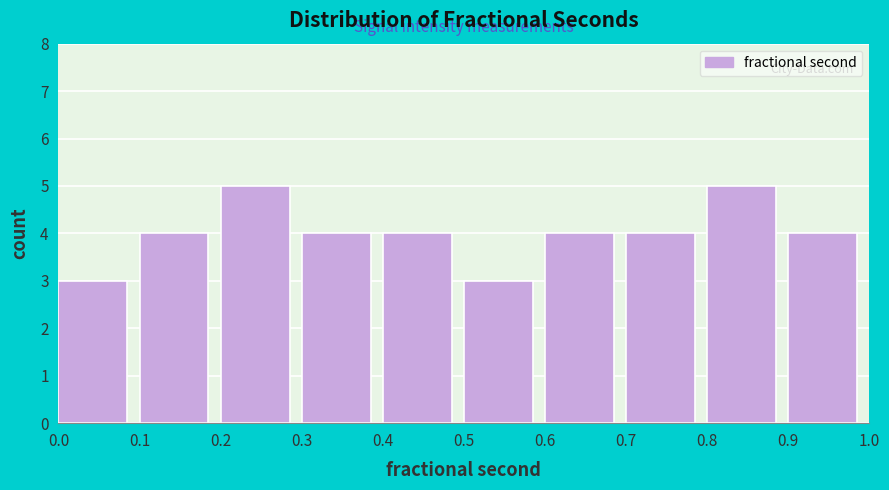

What is the height of the bar covering 0.6 to 0.7 on the x-axis? The values are not printed on the chart, so give them approximately, as read against the axis.

4